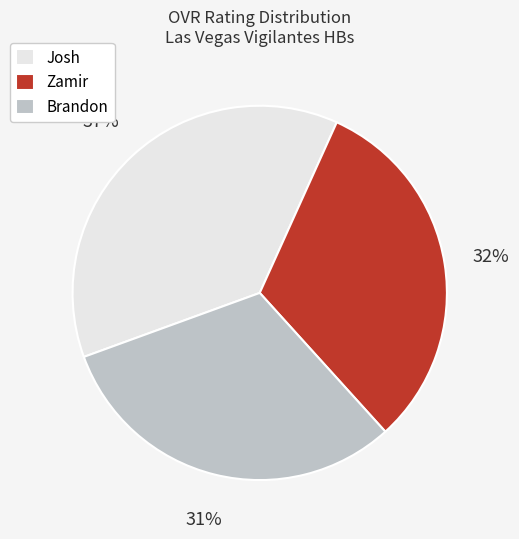

What percentage is the Josh slice, to the nearest percent?

37%